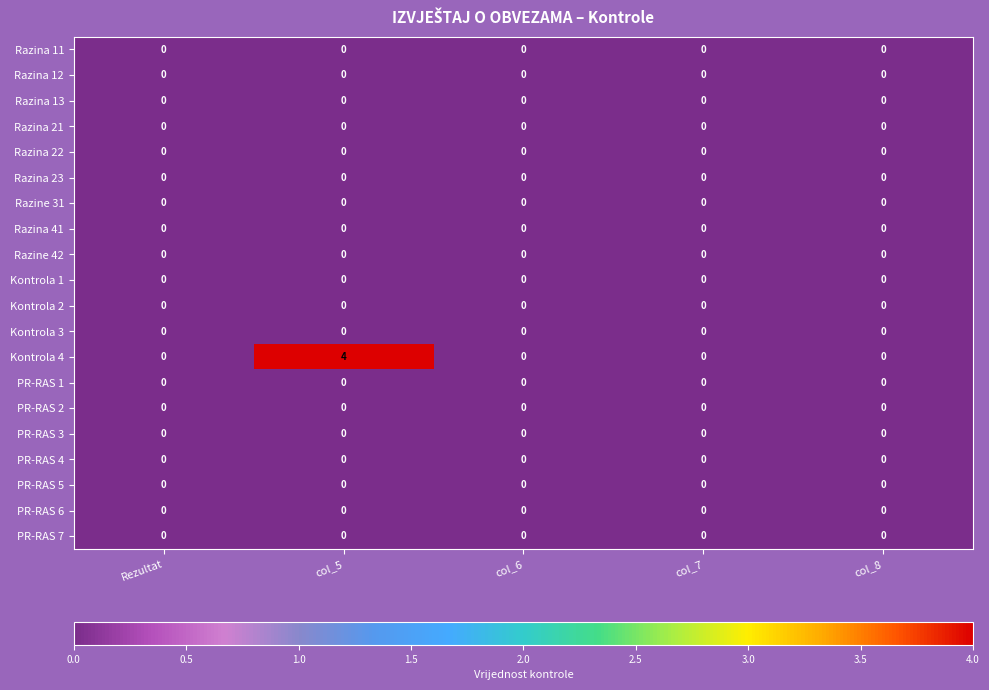

Between Rezultat and col_5, which series saw the biggest shift?

Kontrola 4